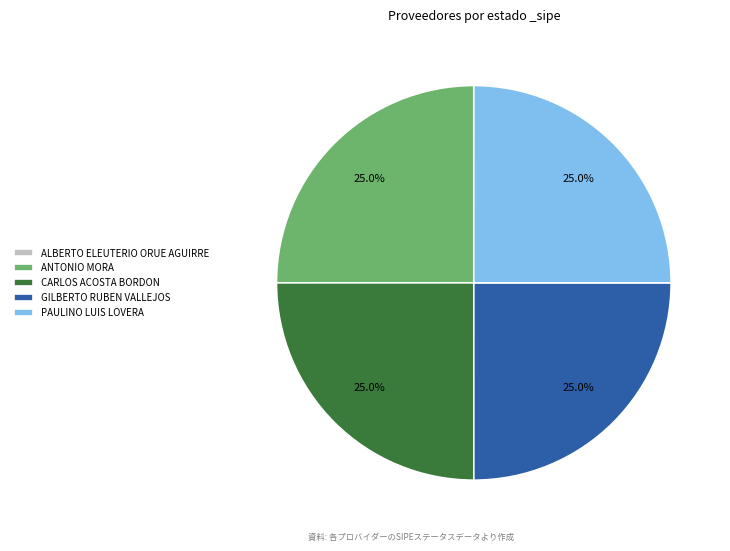

Is there a majority slice in this chart?

No